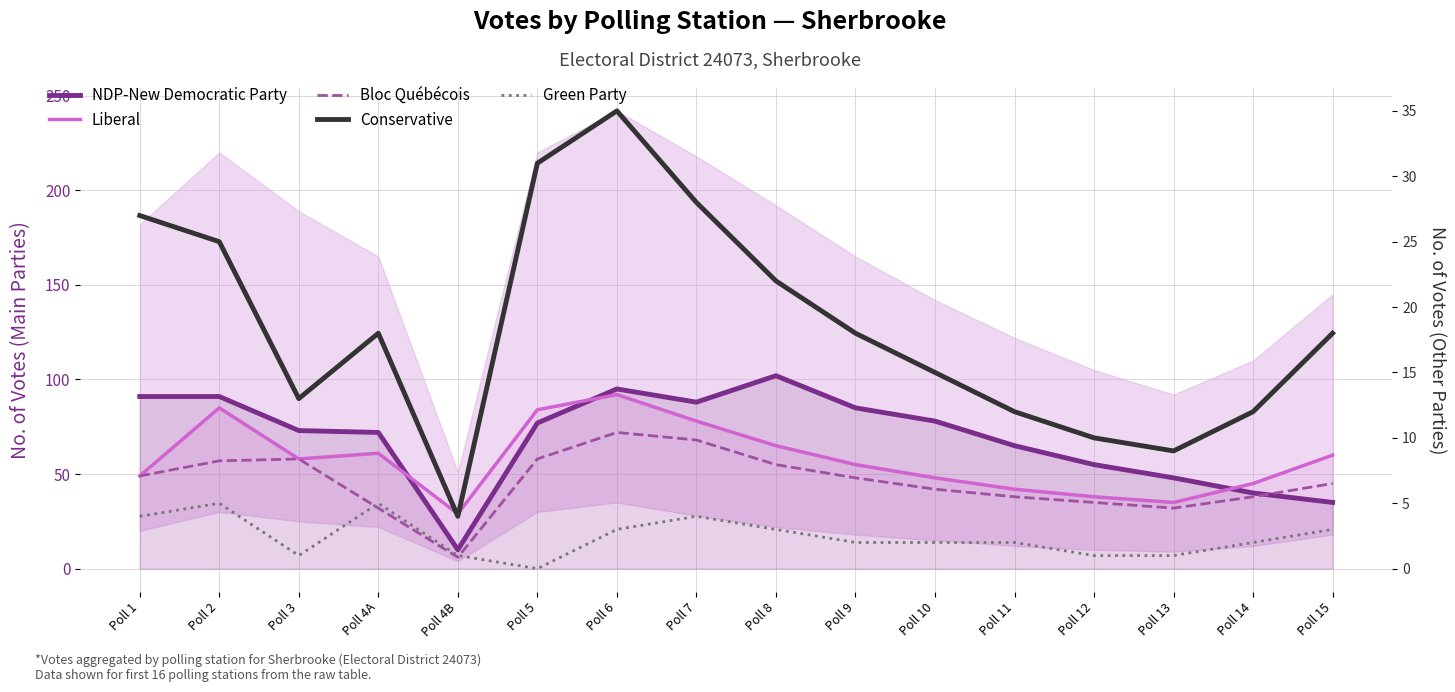

What is the difference between the highest and lowest values at Poll 2?

86